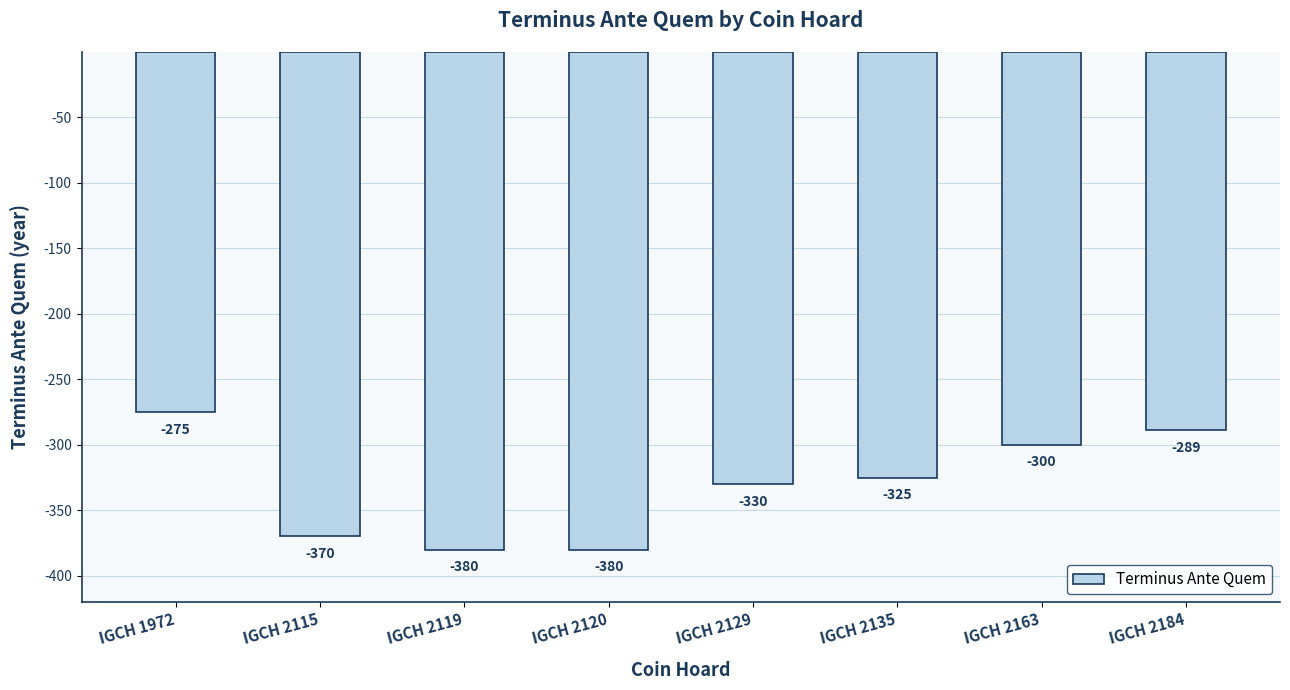

True or false: the data shows -325 at IGCH 2135.

True